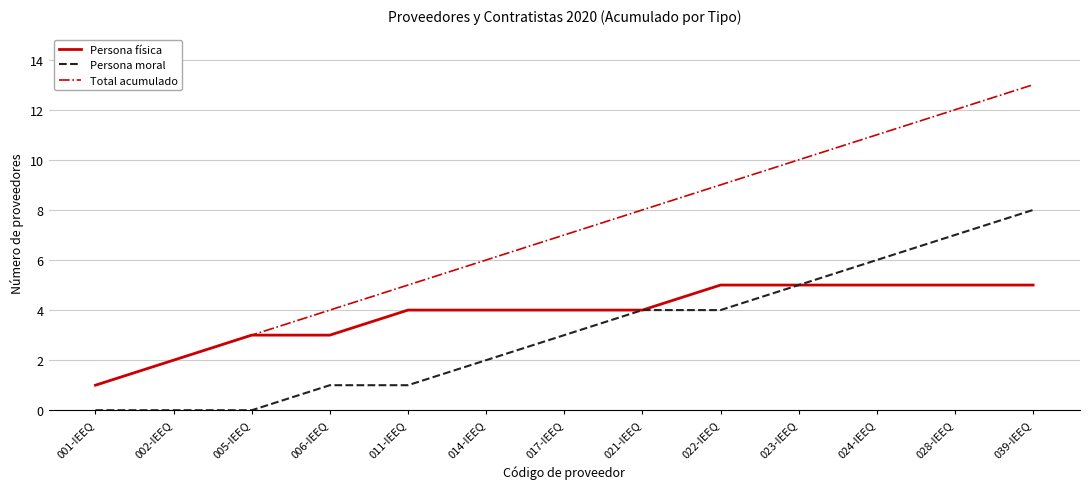

Reading left to right, what are all the values shown in this chart?

Persona física: 001-IEEQ=1	002-IEEQ=2	005-IEEQ=3	006-IEEQ=3	011-IEEQ=4	014-IEEQ=4	017-IEEQ=4	021-IEEQ=4	022-IEEQ=5	023-IEEQ=5	024-IEEQ=5	028-IEEQ=5	039-IEEQ=5
Persona moral: 001-IEEQ=0	002-IEEQ=0	005-IEEQ=0	006-IEEQ=1	011-IEEQ=1	014-IEEQ=2	017-IEEQ=3	021-IEEQ=4	022-IEEQ=4	023-IEEQ=5	024-IEEQ=6	028-IEEQ=7	039-IEEQ=8
Total acumulado: 001-IEEQ=1	002-IEEQ=2	005-IEEQ=3	006-IEEQ=4	011-IEEQ=5	014-IEEQ=6	017-IEEQ=7	021-IEEQ=8	022-IEEQ=9	023-IEEQ=10	024-IEEQ=11	028-IEEQ=12	039-IEEQ=13